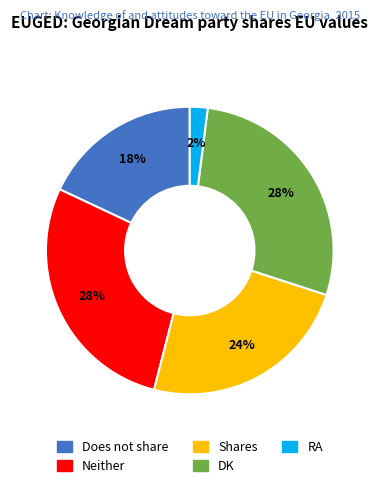

Which category has the smallest portion of the pie?

RA